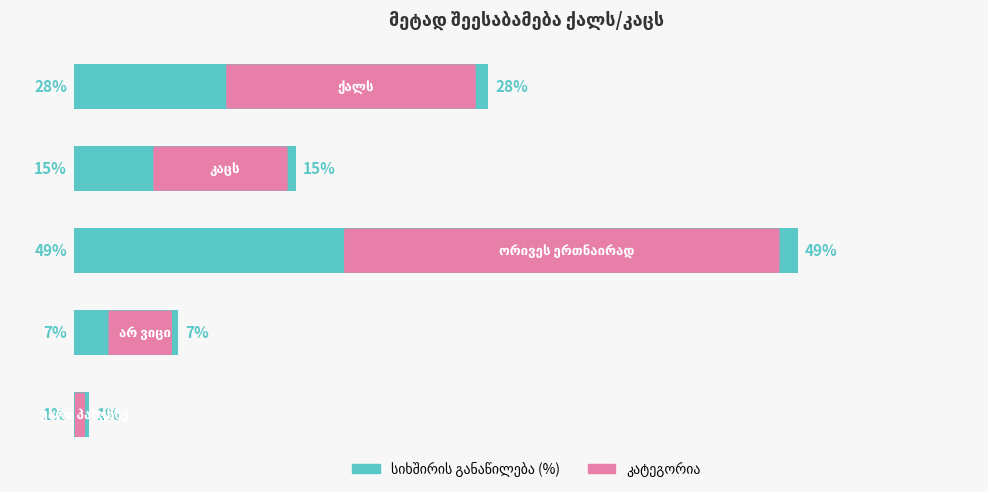

Does the chart contain any negative values?

No